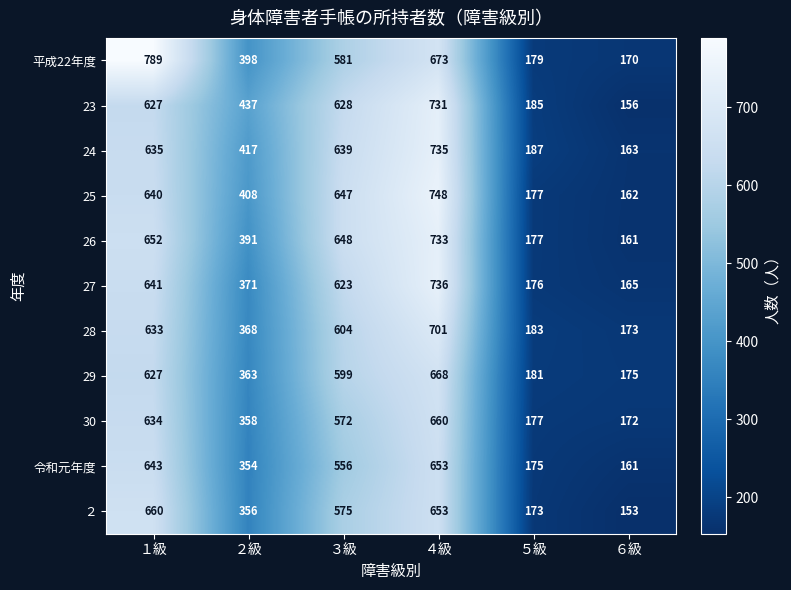

Rank the categories by 27 value from highest to lowest.

４級, １級, ３級, ２級, ５級, ６級